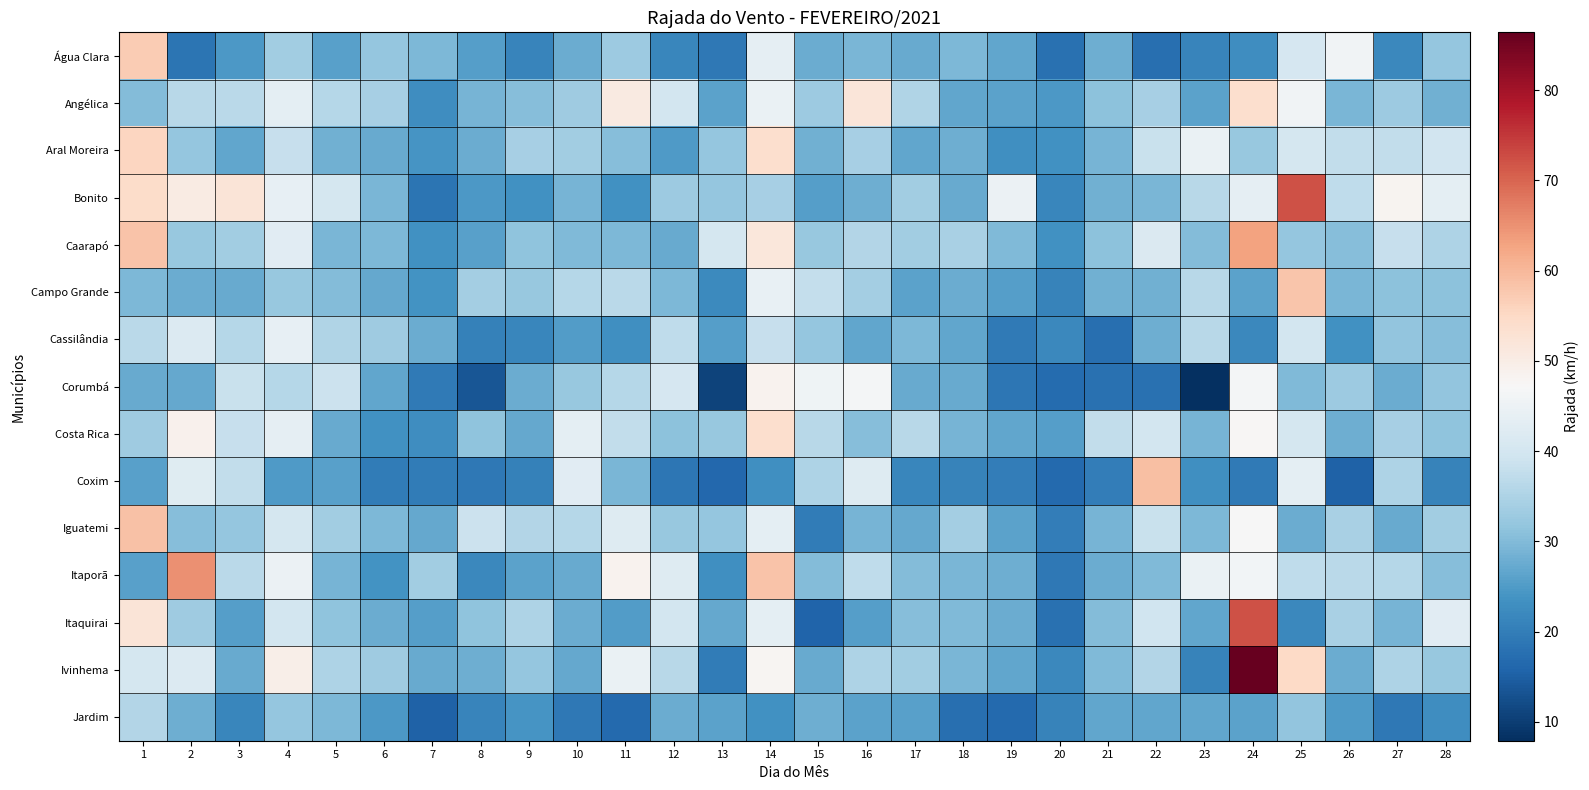

Which series has the widest spread of values?

Ivinhema